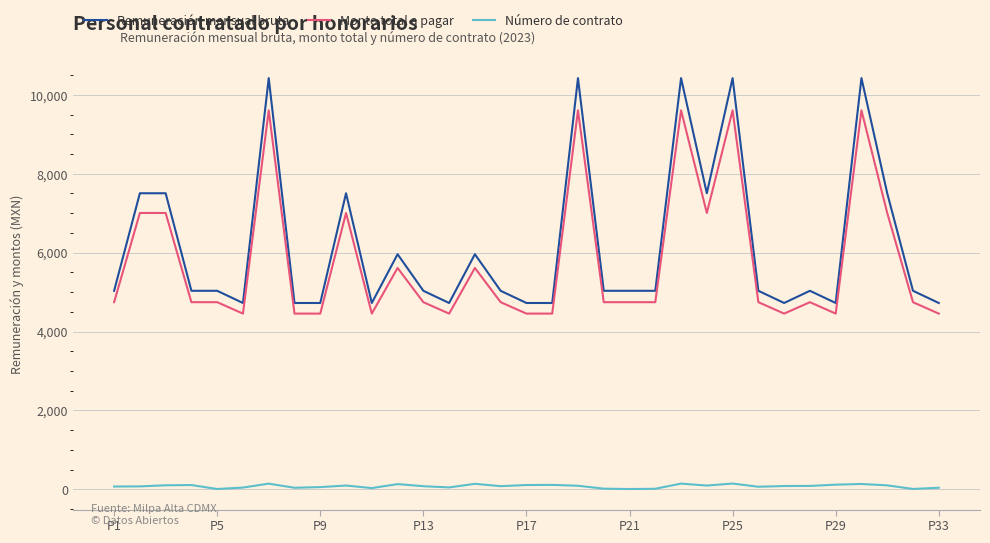

True or false: Monto total a pagar and Remuneración mensual bruta cross at least once.

False